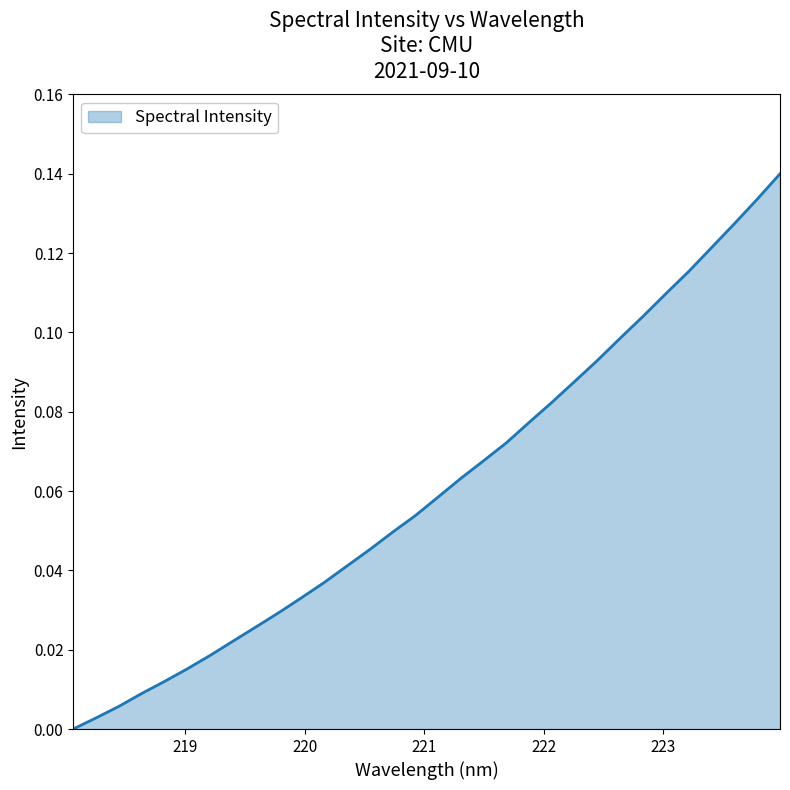

Does the chart have visible grid lines?

No